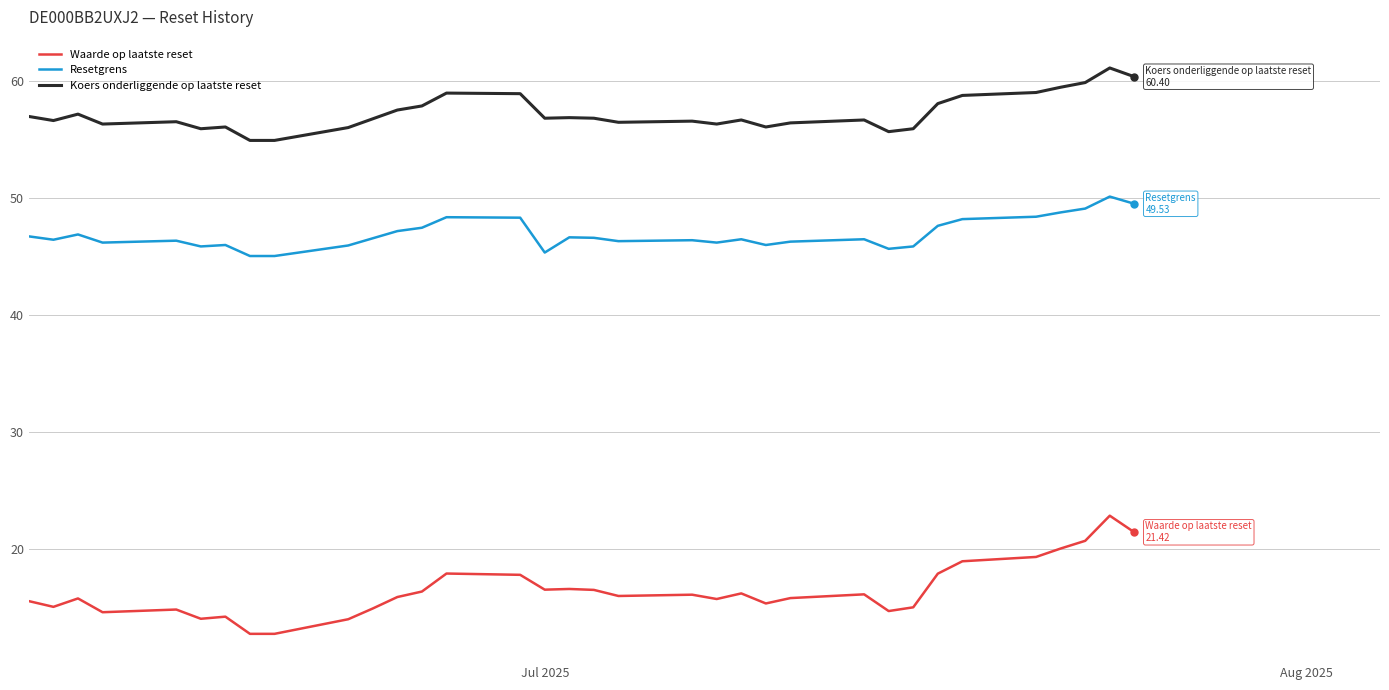

Which series has the widest spread of values?

Waarde op laatste reset